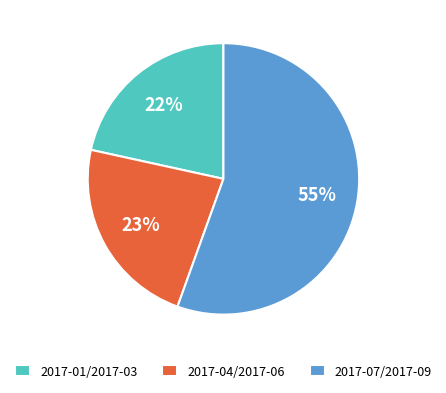

The 2017-01/2017-03 slice represents 7% of the pie. True or false?

False